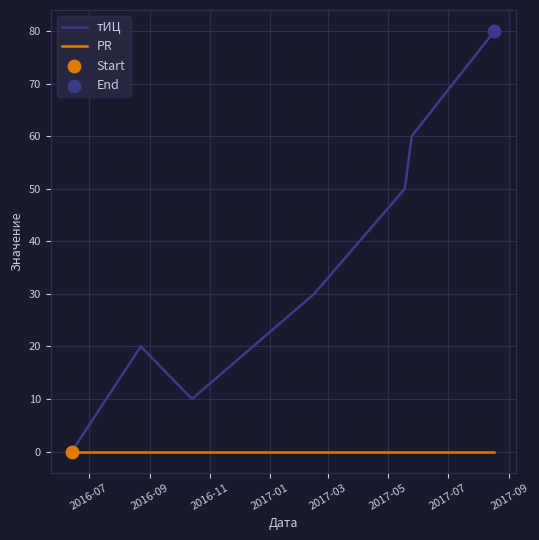

Which series has the largest total across all categories?

тИЦ